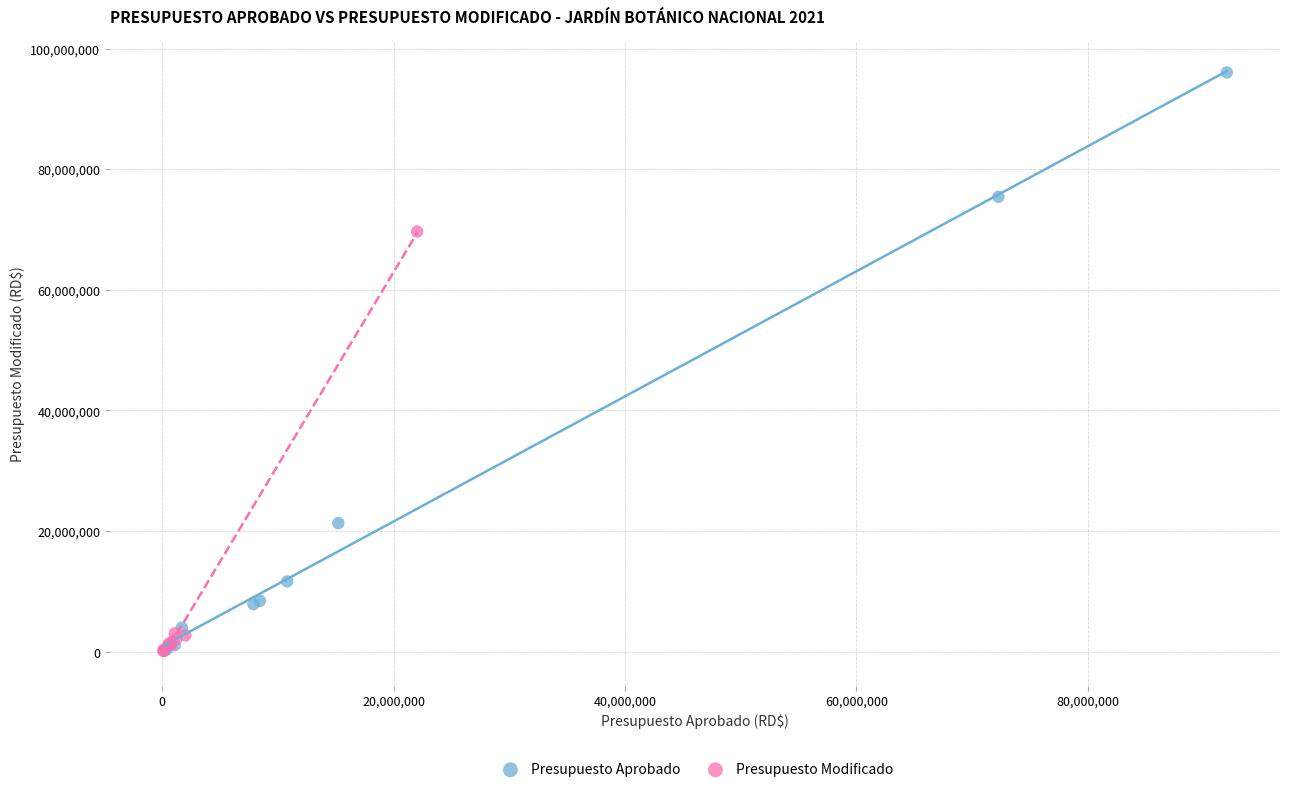

Which series has the largest Y range (max minus min)?

Presupuesto Aprobado